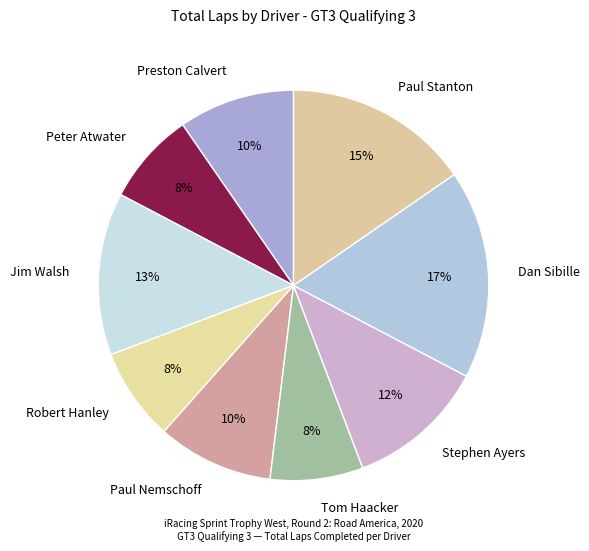

How many slices are in this pie chart?

9